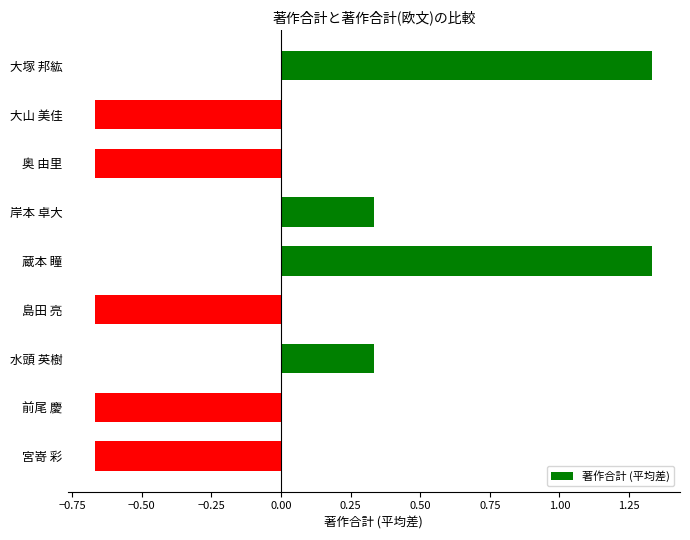

What position from the top is 奥 由里?

3